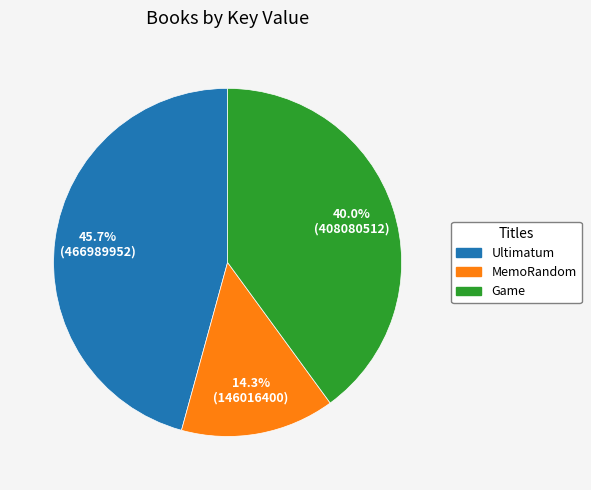

Is the sum of MemoRandom and Ultimatum greater than half?

Yes